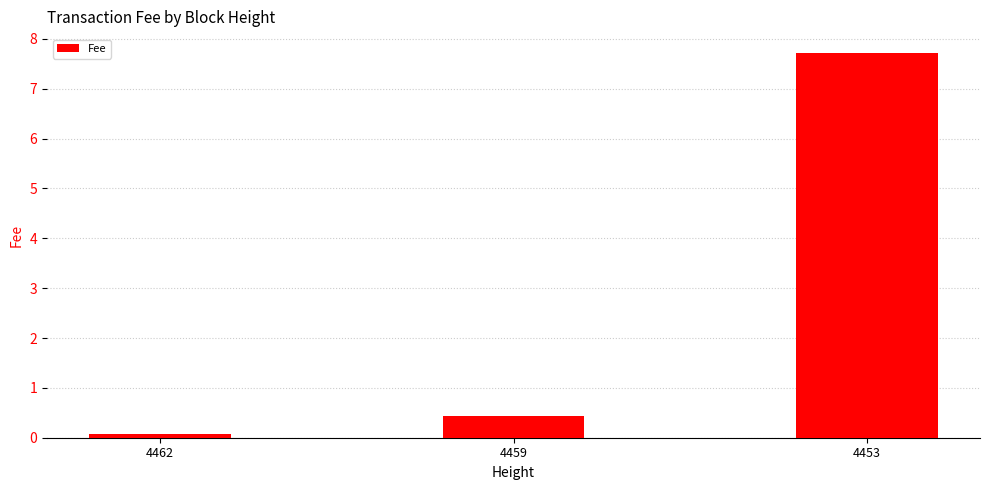

List the labels in order of value, largest first.

4453, 4459, 4462